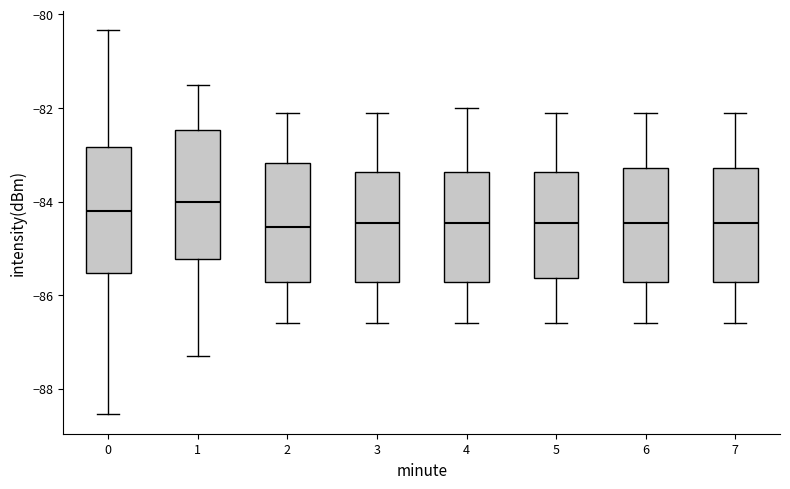

Where does the median line of the box at x = 4 sit on the y-axis? The values are not printed on the chart, so give them approximately, as read against the axis.

-84.4